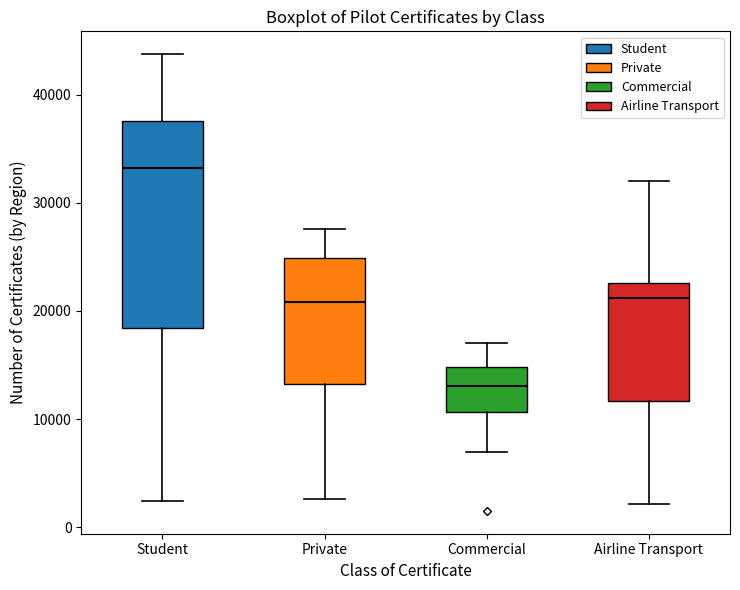

Reading left to right, read every box against the y-axis: the position of its median line, the range the box covers, and the ends of its whiskers. The values are not printed on the chart, so give them approximately, as read against the axis.

Student: median 33000, box 18000 to 38000, whiskers 2000 to 44000
Private: median 21000, box 13000 to 25000, whiskers 3000 to 28000
Commercial: median 13000, box 11000 to 15000, whiskers 7000 to 17000
Airline Transport: median 21000, box 12000 to 23000, whiskers 2000 to 32000